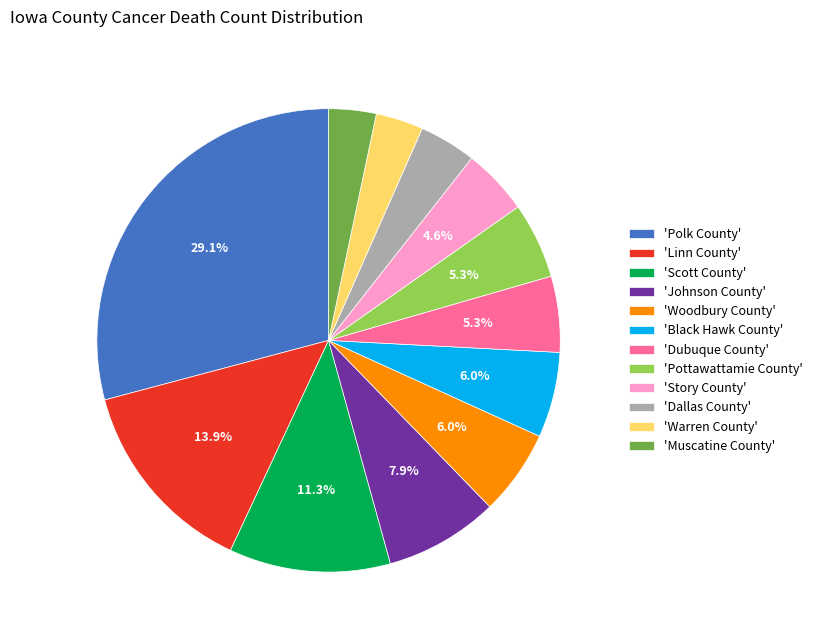

Does 'Story County' represent more than half of the total?

No